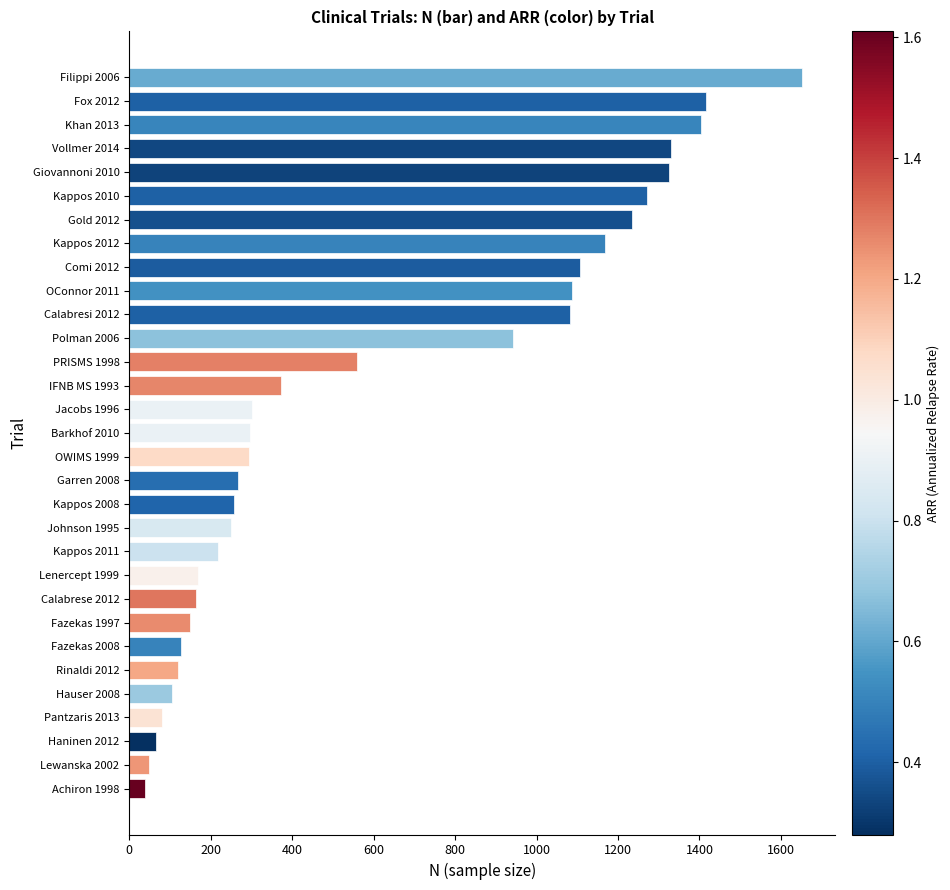

Which has a higher value, Polman 2006 or Gold 2012?

Gold 2012